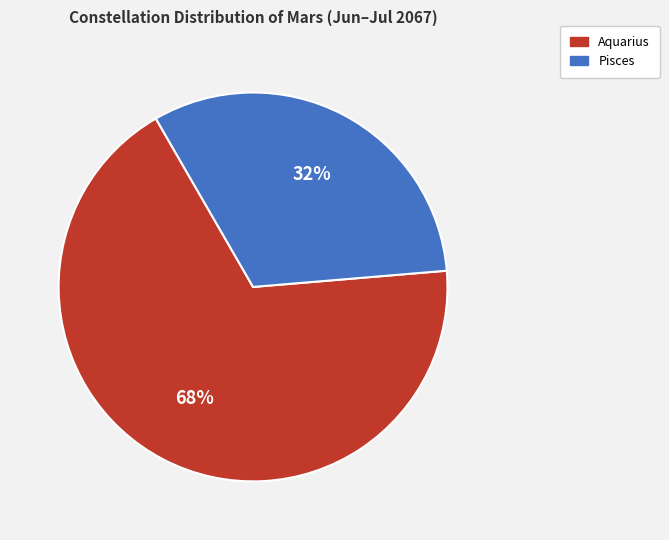

To the nearest percent, what percentage of the pie is Pisces?

32%